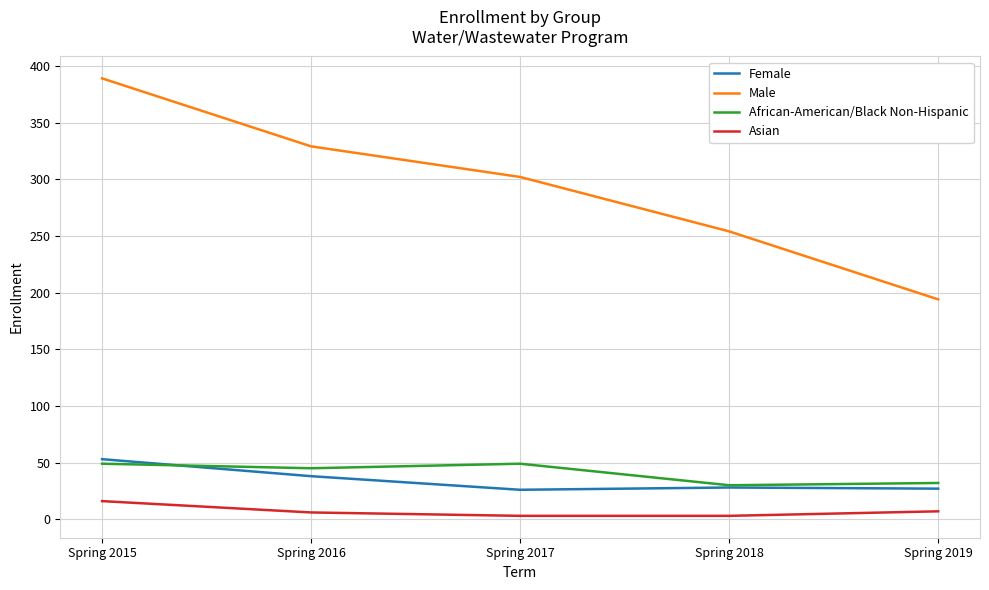

What is the lowest value of the Female series?

26